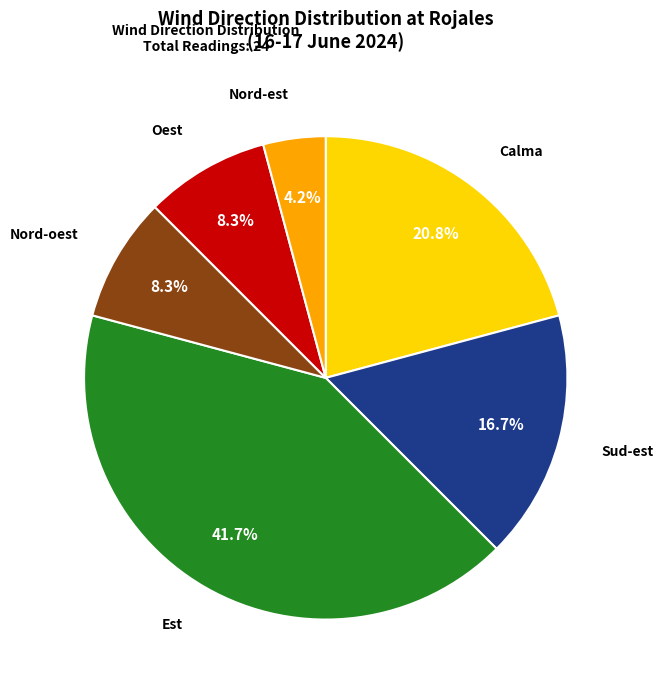

Is there any slice that represents more than half of the pie?

No